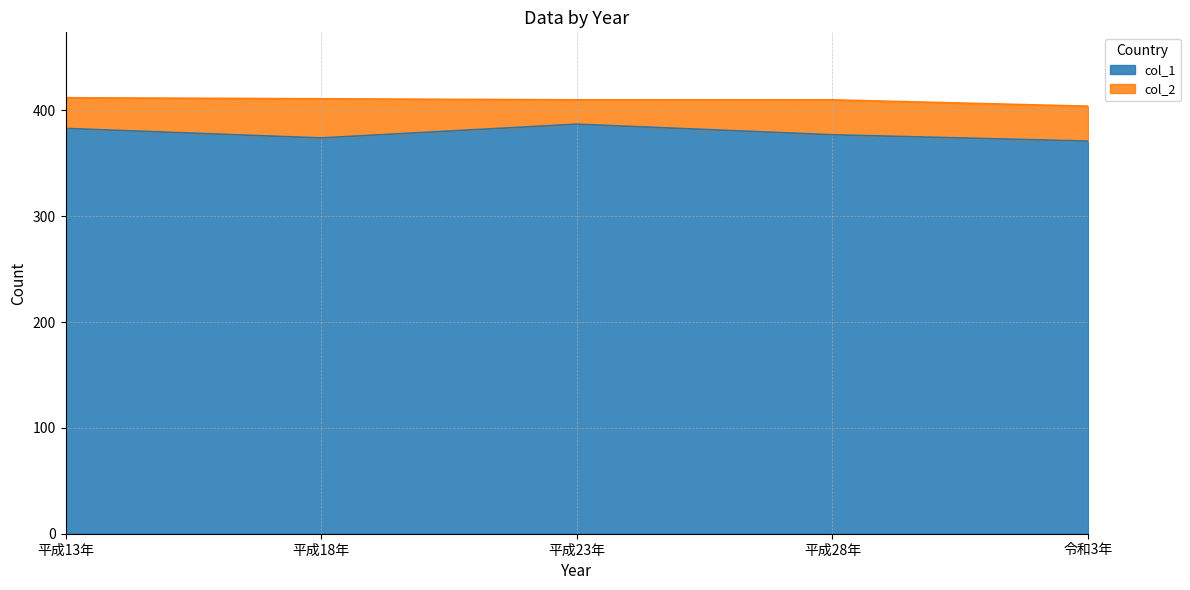

What is the maximum value shown in the chart?

387